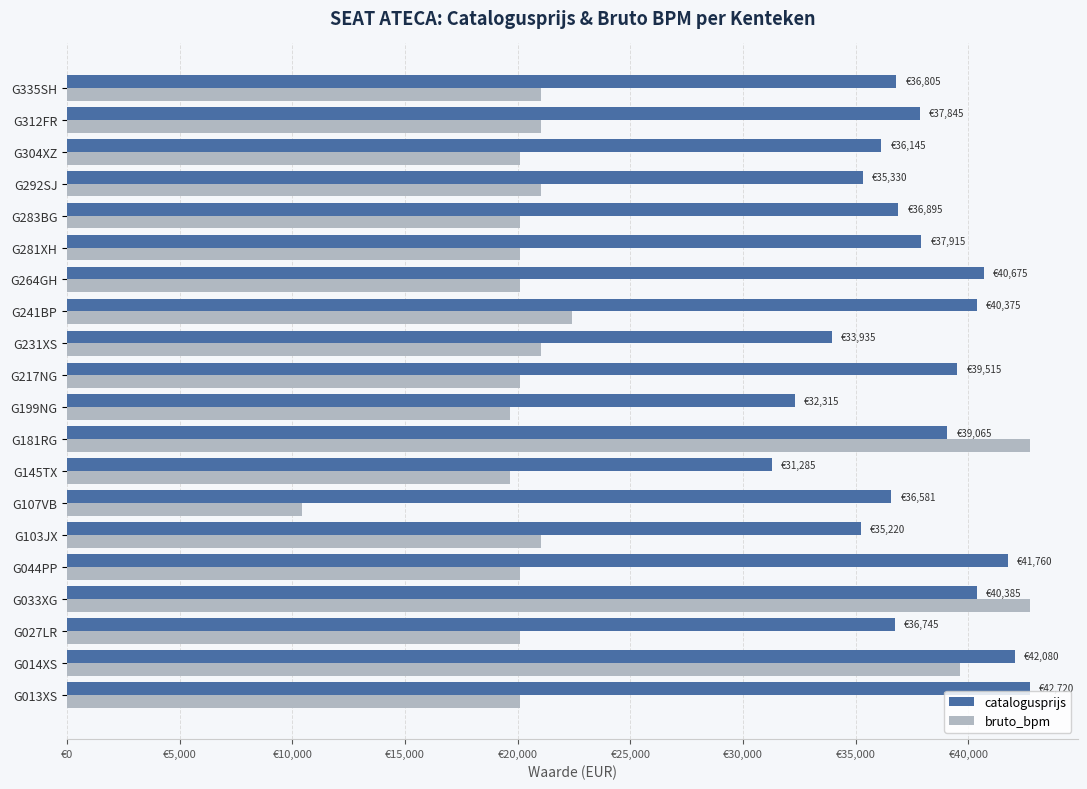

What is the lowest value of the catalogusprijs series?

31285.0